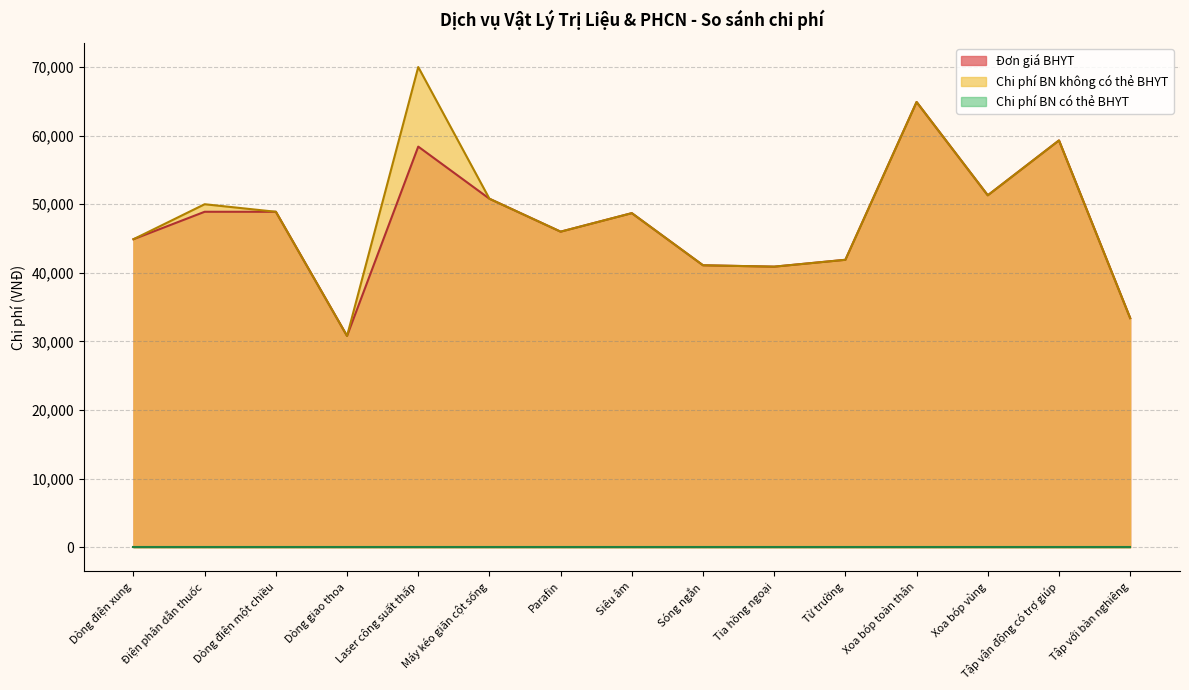

Which series has the widest spread of values?

Chi phí BN không có thẻ BHYT